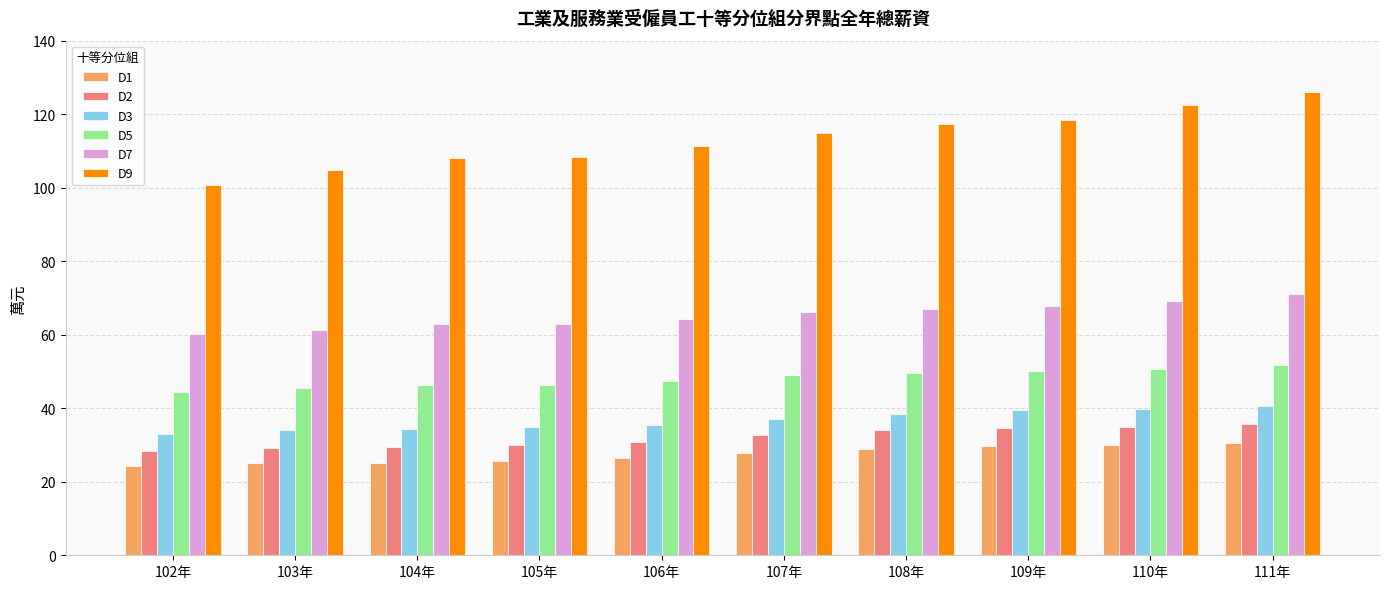

At which category is the sum across all series the highest?

111年